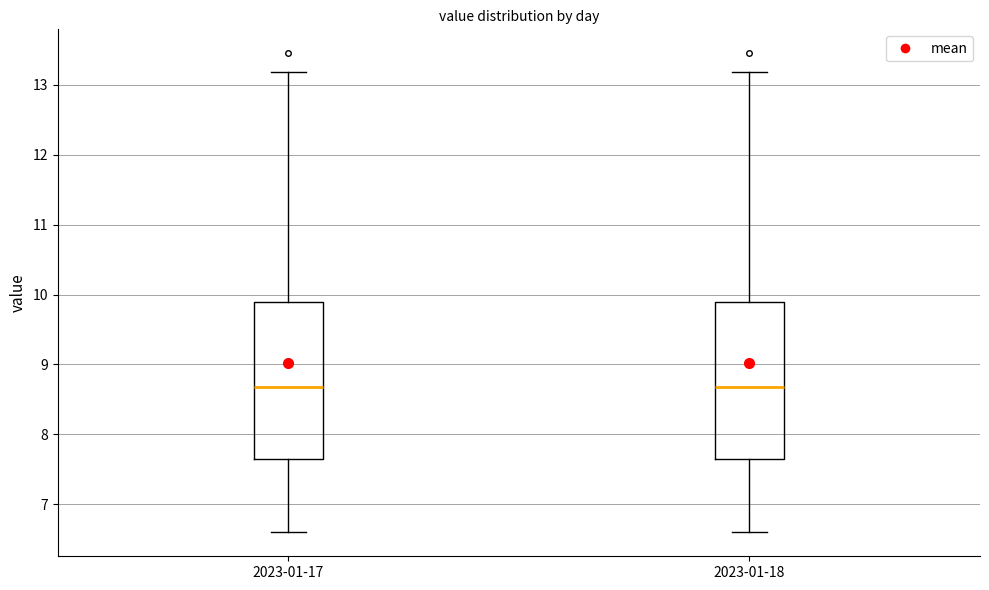

Where is the lower edge of the box for 2023-01-17 on the y-axis? The values are not printed on the chart, so give them approximately, as read against the axis.

7.7